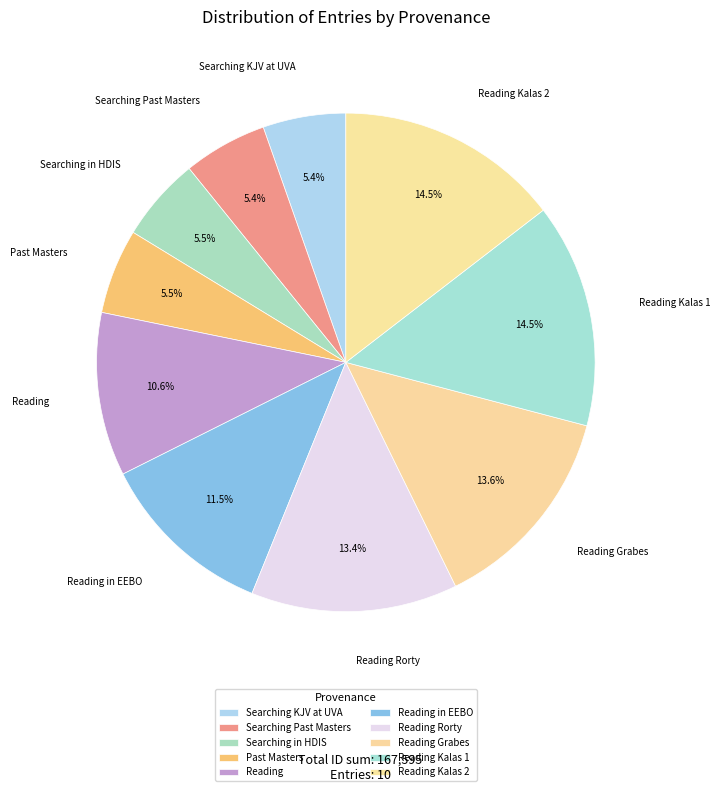

How many segments does this pie chart have?

10